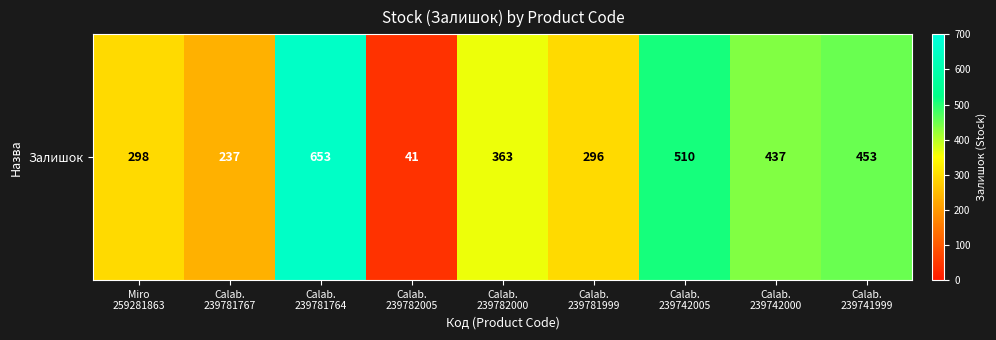

Which category has the lowest value across all series?

Calab.
239782005